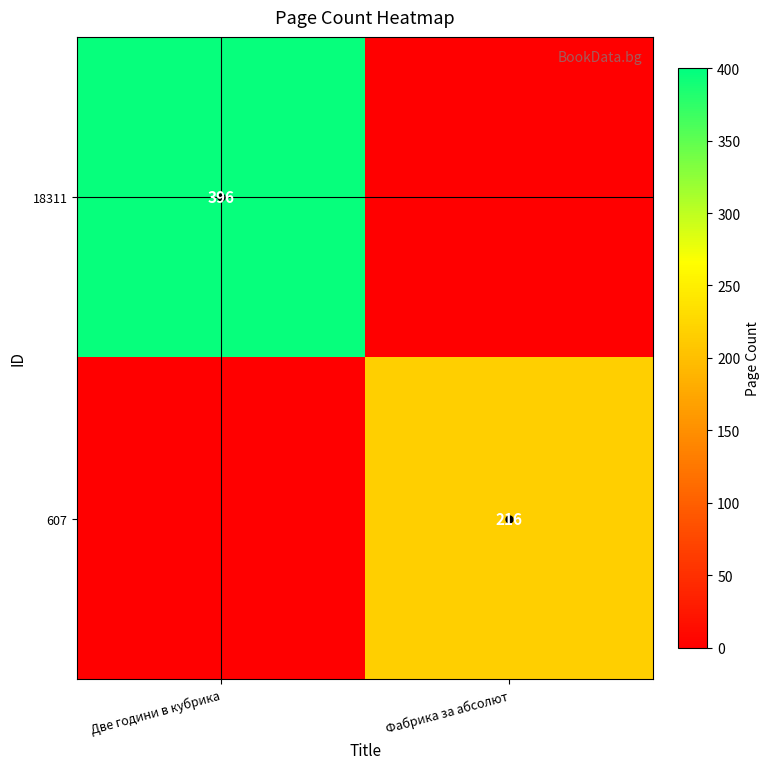

The value of 18311 at Две години в кубрика is 396. True or false?

True